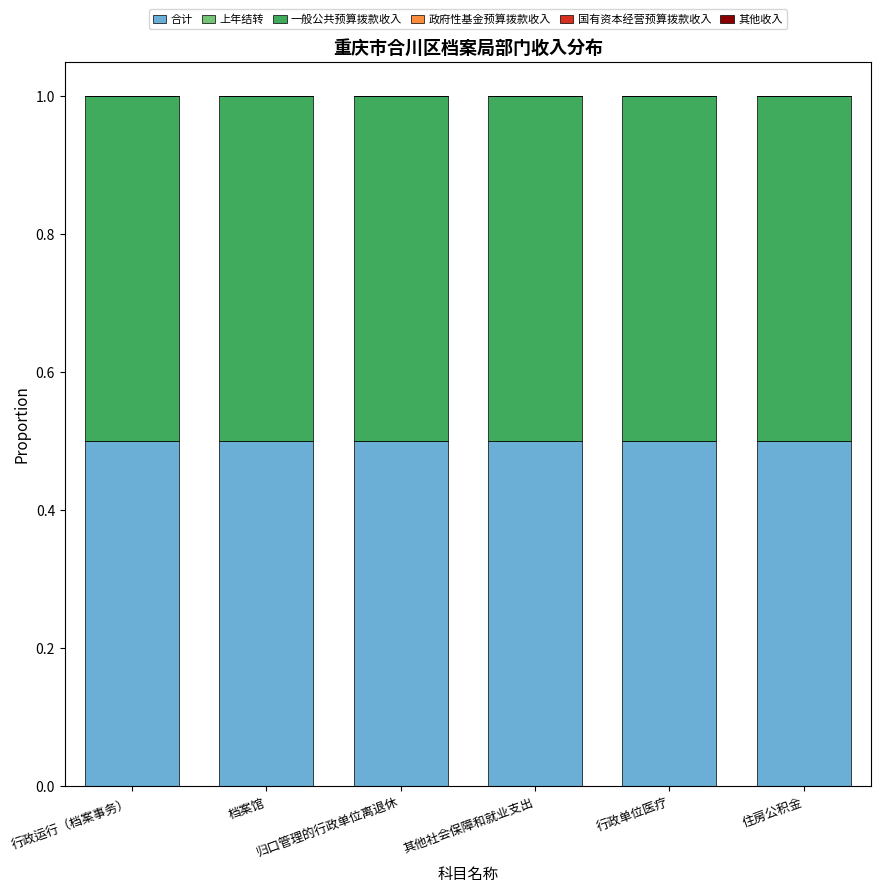

At which category does the chart reach its peak across all series?

行政运行（档案事务）